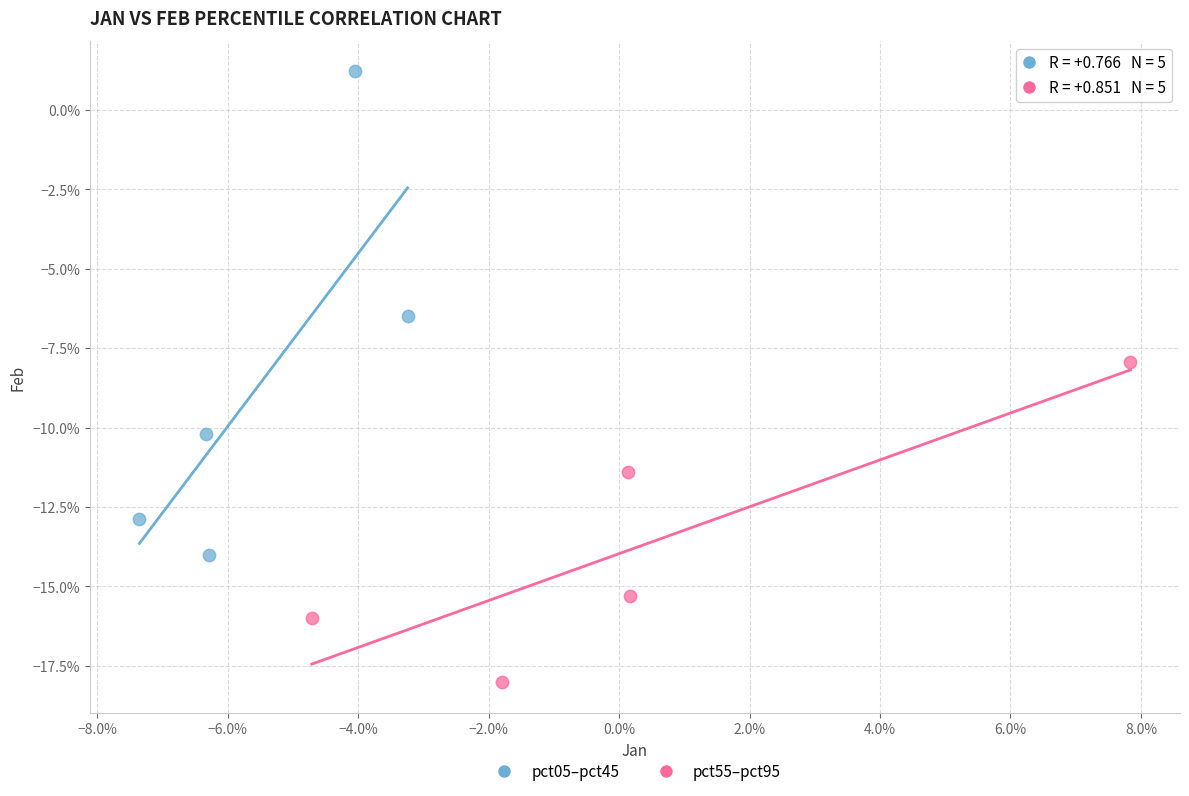

What are all the series names shown in the legend?

pct05–pct45, pct55–pct95